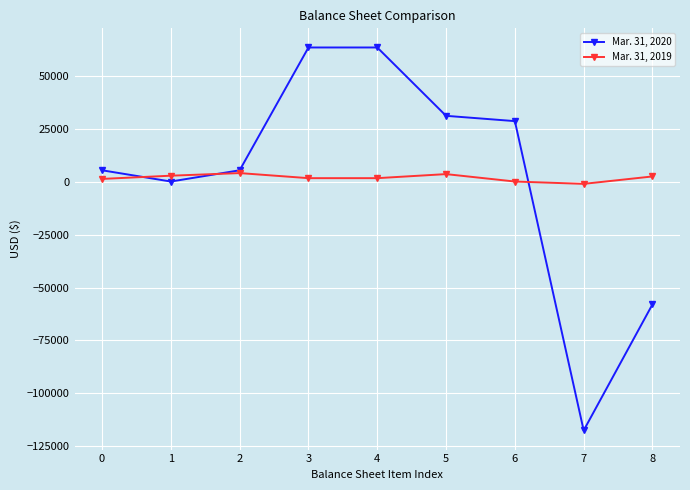

What is the highest value of the Mar. 31, 2020 series?

63245